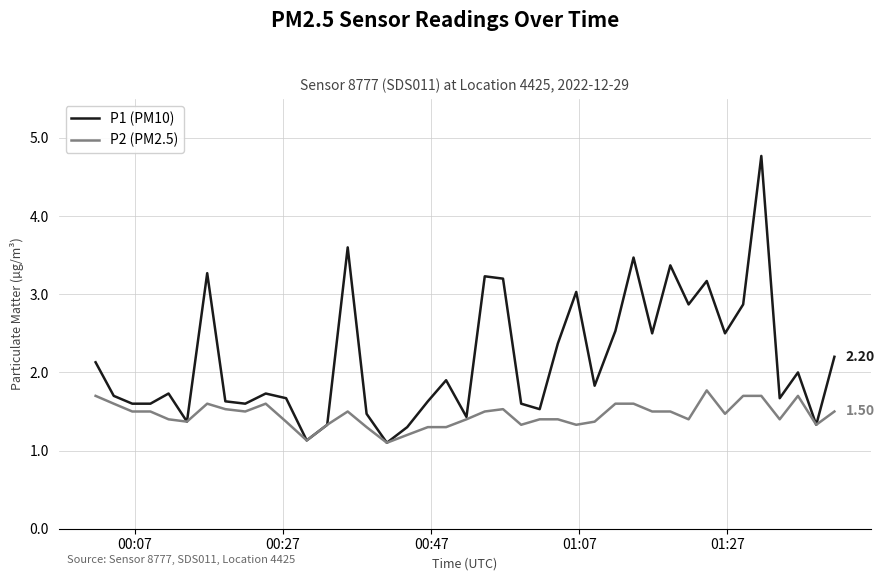

What is the sum of all P1 (PM10) values?

87.0